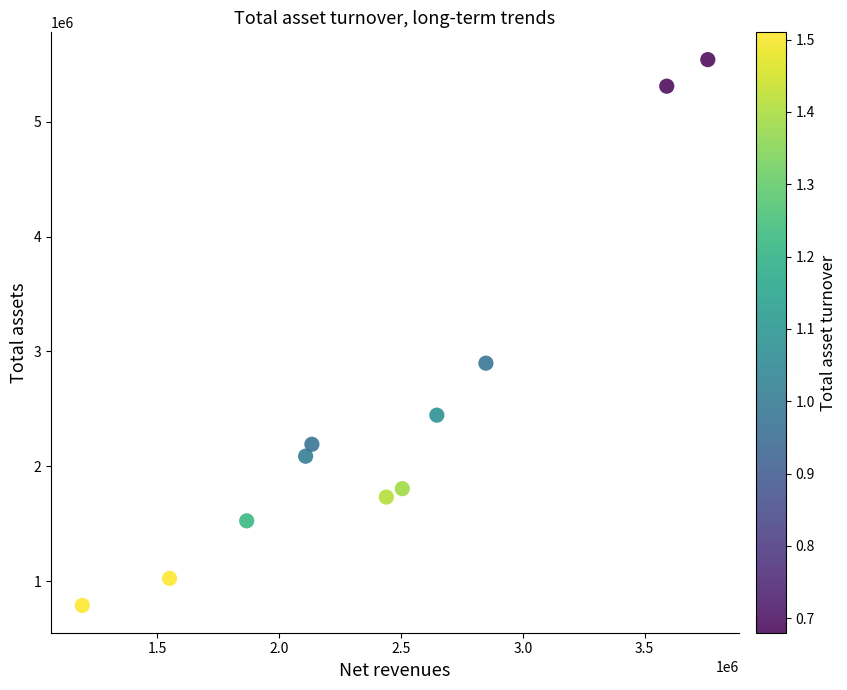

What is the range of X values (max minus min)?

2565774